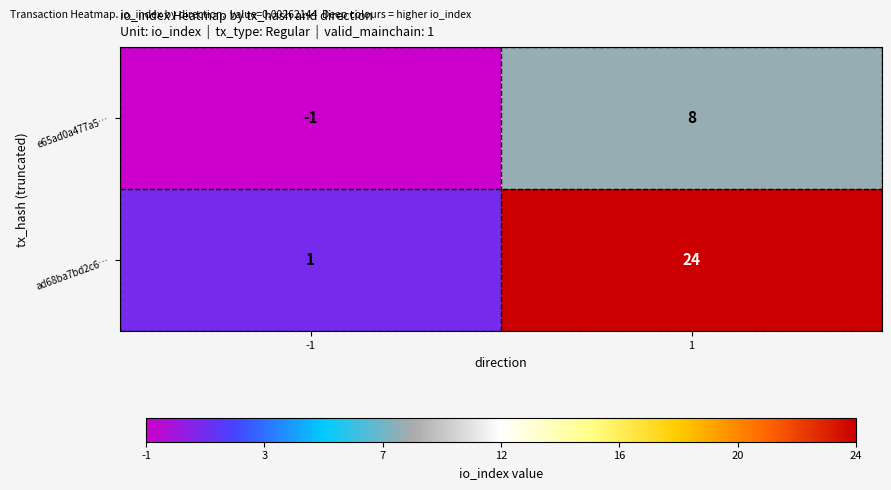

At -1, list the series in order from largest to smallest.

ad68ba7bd2c6…, e65ad0a477a5…